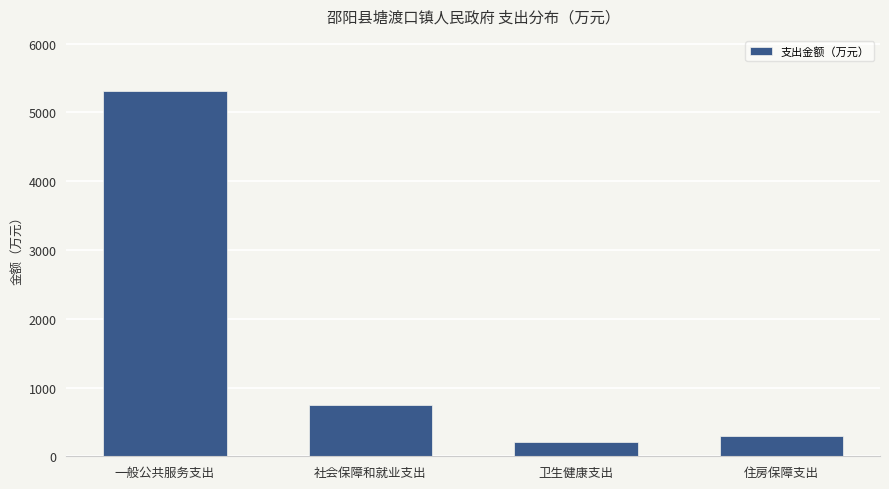

Reading left to right, transcribe all the data shown in this chart.

一般公共服务支出=5316.0	社会保障和就业支出=749.8	卫生健康支出=213.3	住房保障支出=301.1